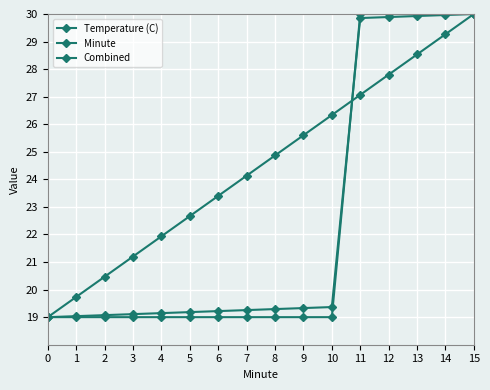

What is the total value across all series at 2?

58.5